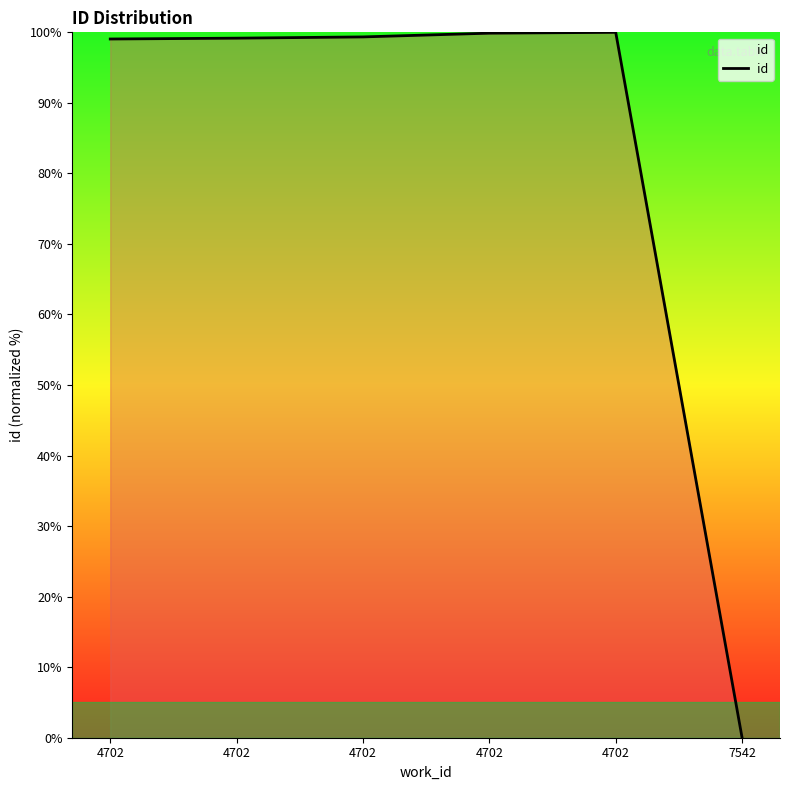

Does the chart display data point markers on the line(s)?

No